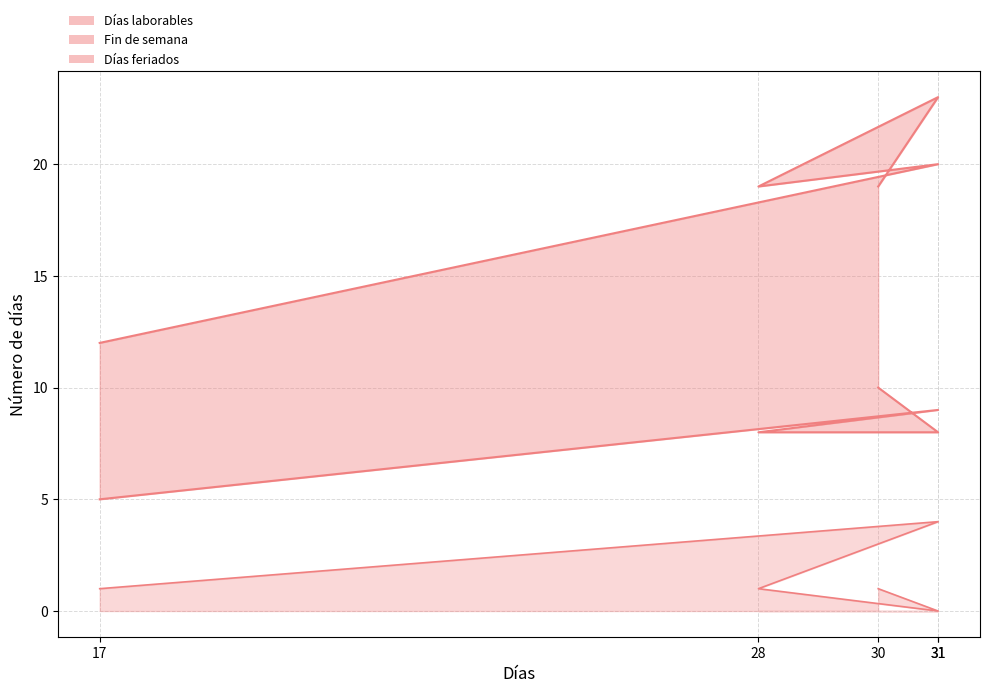

Which category has the highest value in the Fin de semana (lower) series?

30